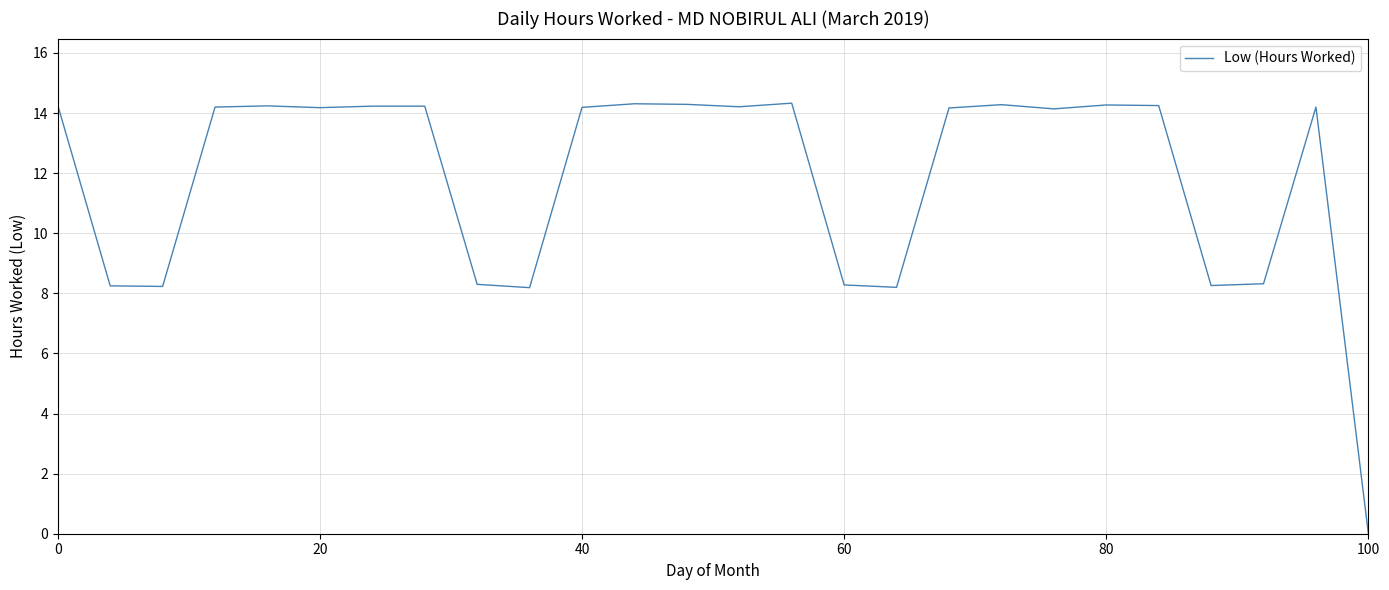

What is the difference between the maximum and minimum values?

14.3